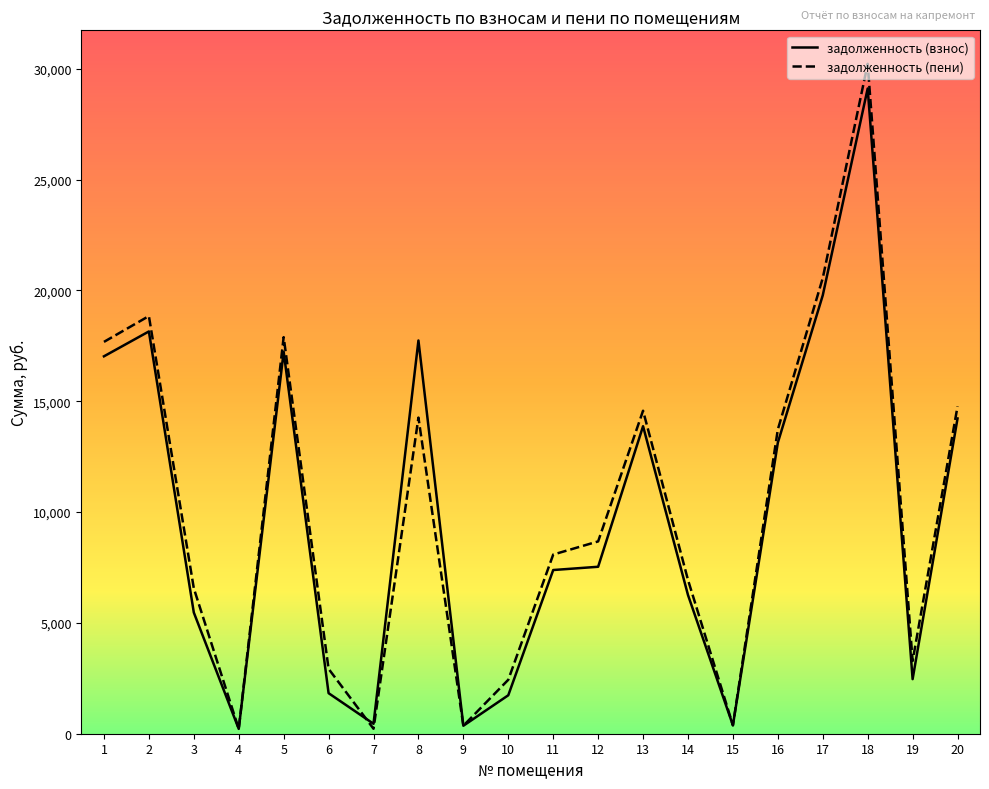

What is the maximum value shown in the chart?

30227.7